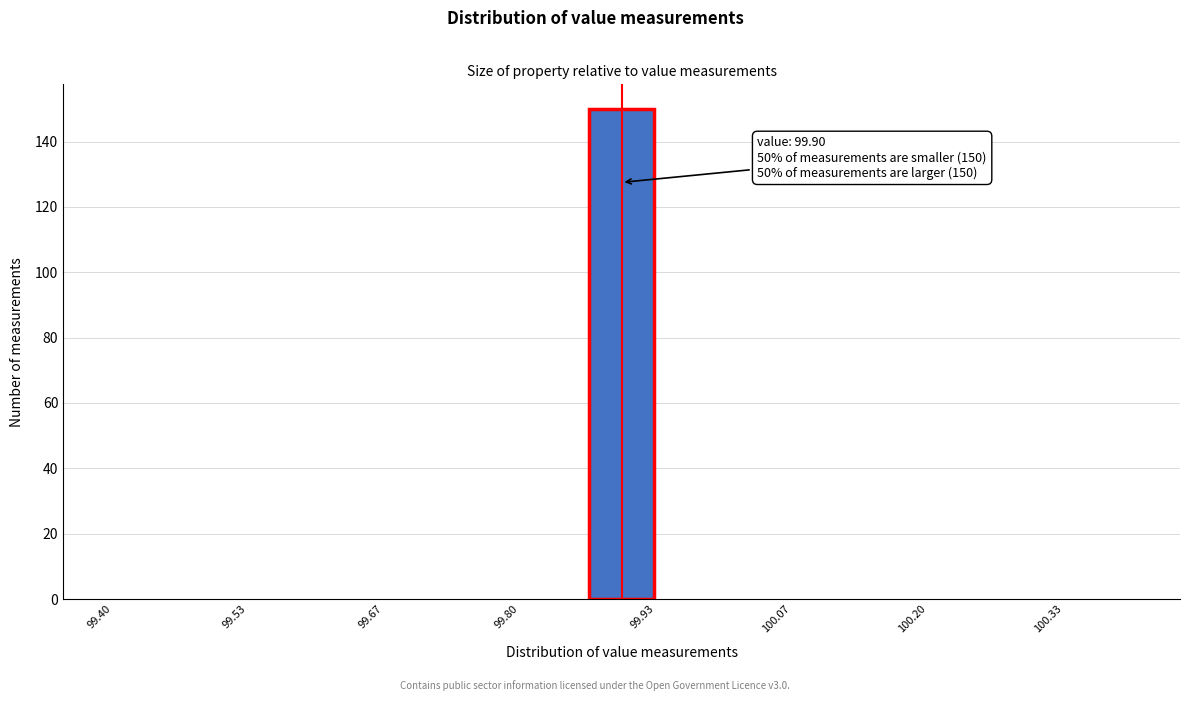

Around what value on the x-axis is the tallest bar? Give the approximate position of its centre, as read against the axis.

99.90